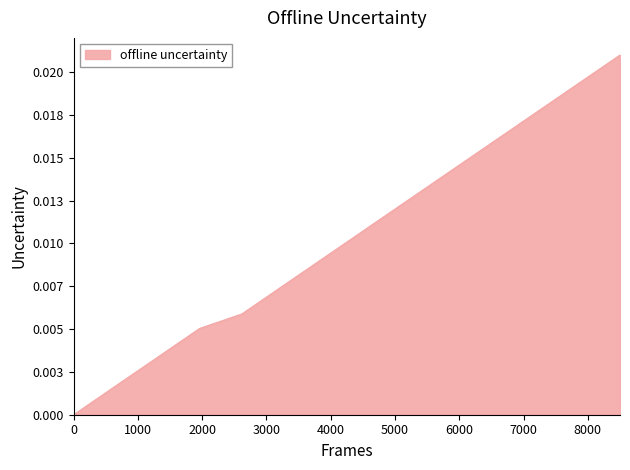

Does the chart have visible grid lines?

No